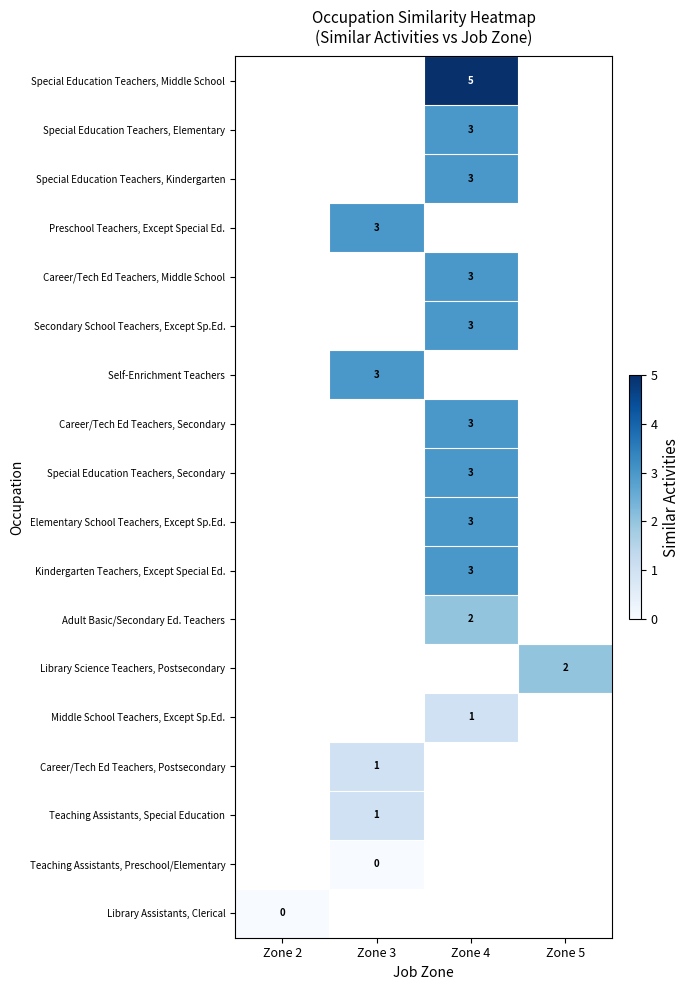

The Adult Basic/Secondary Ed. Teachers series shows 2 at Zone 4. True or false?

True